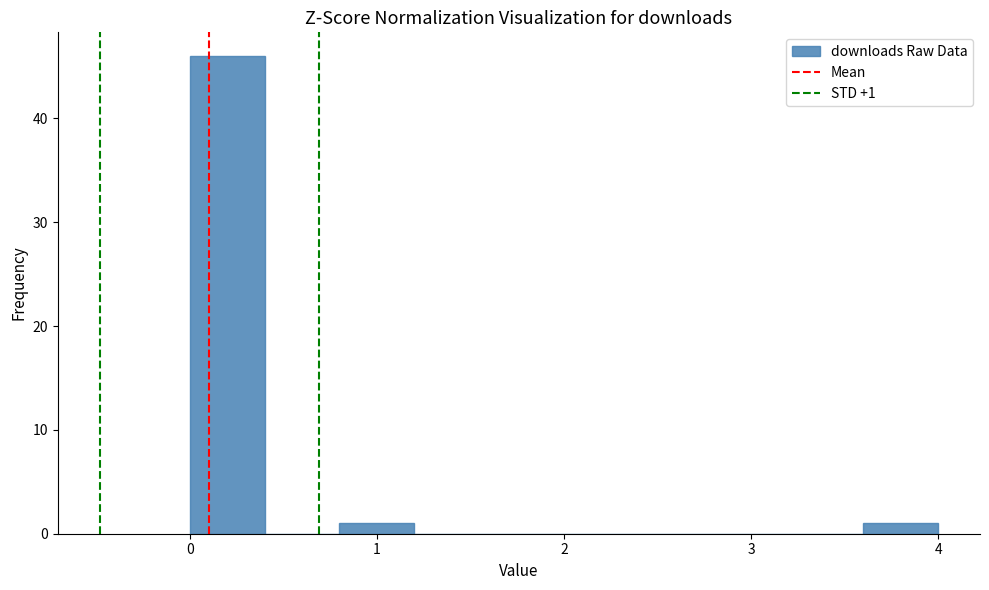

Over which range of the x-axis is the bar tallest?

0.0 to 0.4